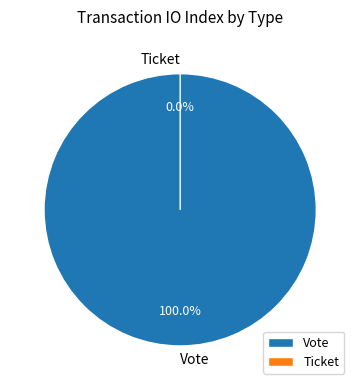

The Ticket slice represents 0% of the pie. True or false?

True